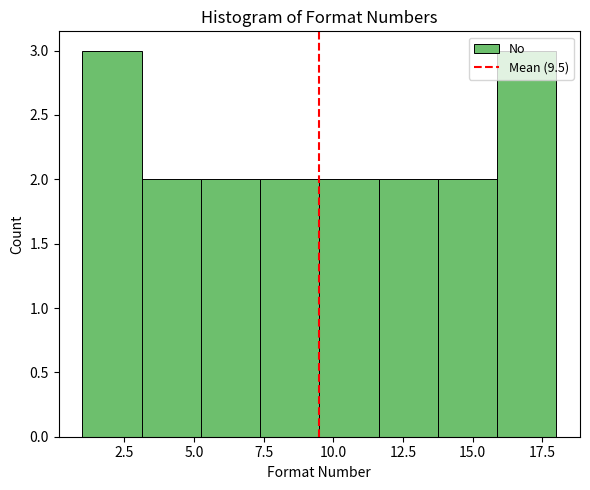

Reading left to right, transcribe this chart: for each bar, give the range it covers on the x-axis and its height. Neither the bar edges nor the heights are printed on the chart, so give them approximately, as read against the axes.

1.0 to 3.0: 3
3.0 to 5.5: 2
5.5 to 7.5: 2
7.5 to 9.5: 2
9.5 to 11.5: 2
11.5 to 14.0: 2
14.0 to 16.0: 2
16.0 to 18.0: 3